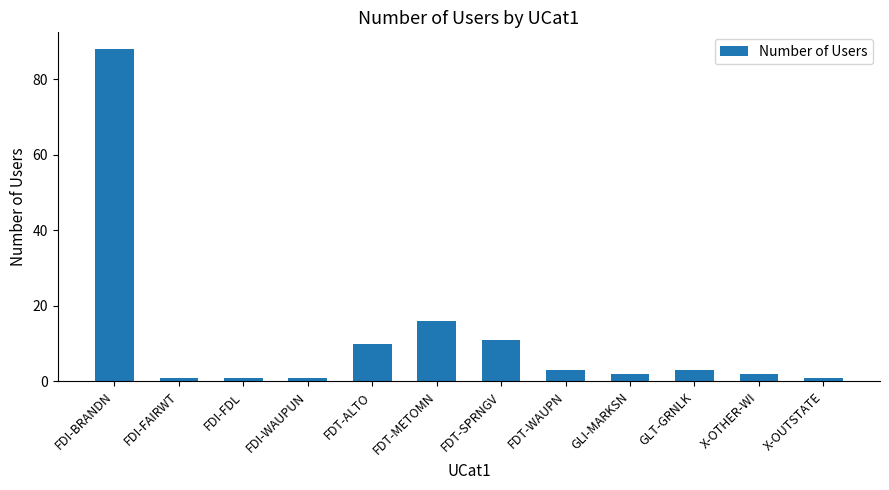

What is the label of the 5th bar from the left?

FDT-ALTO